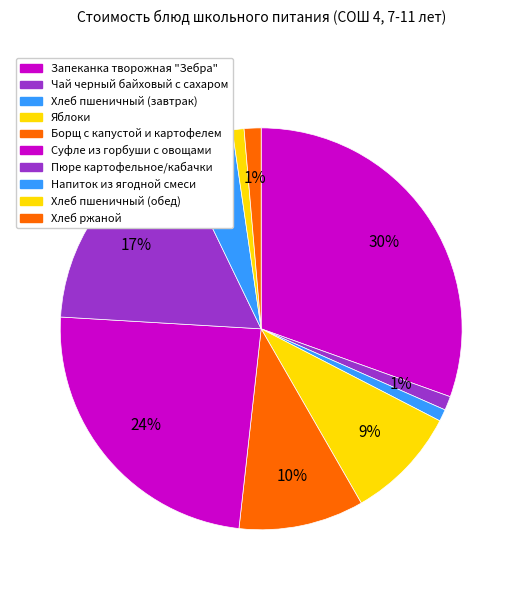

How many segments does this pie chart have?

10